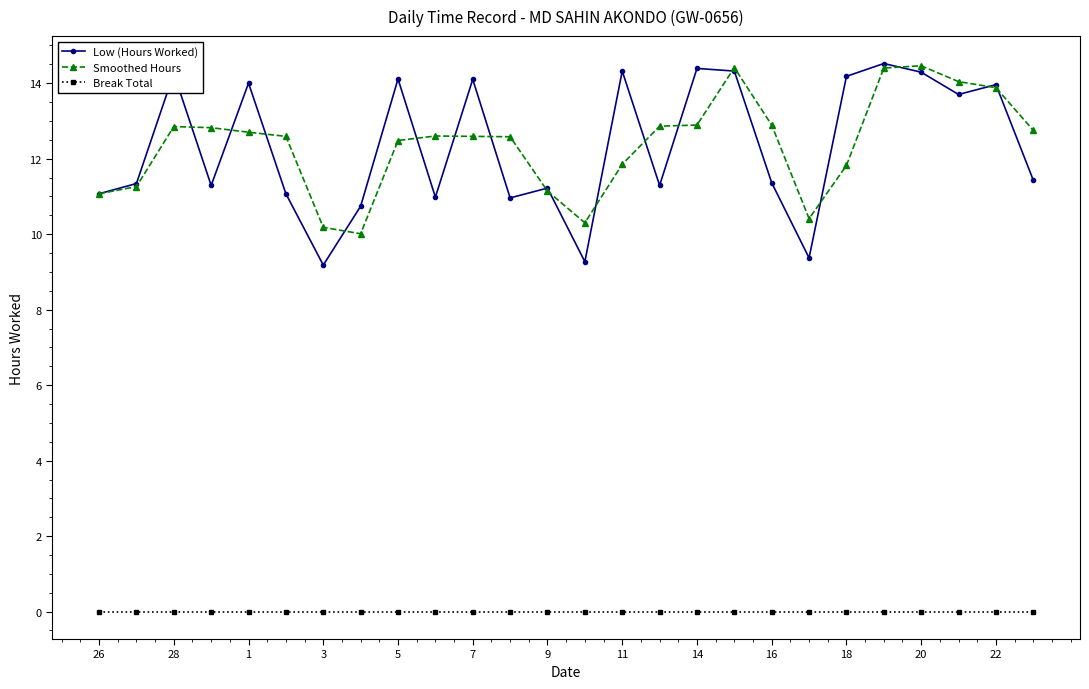

How many series are shown in this chart?

3